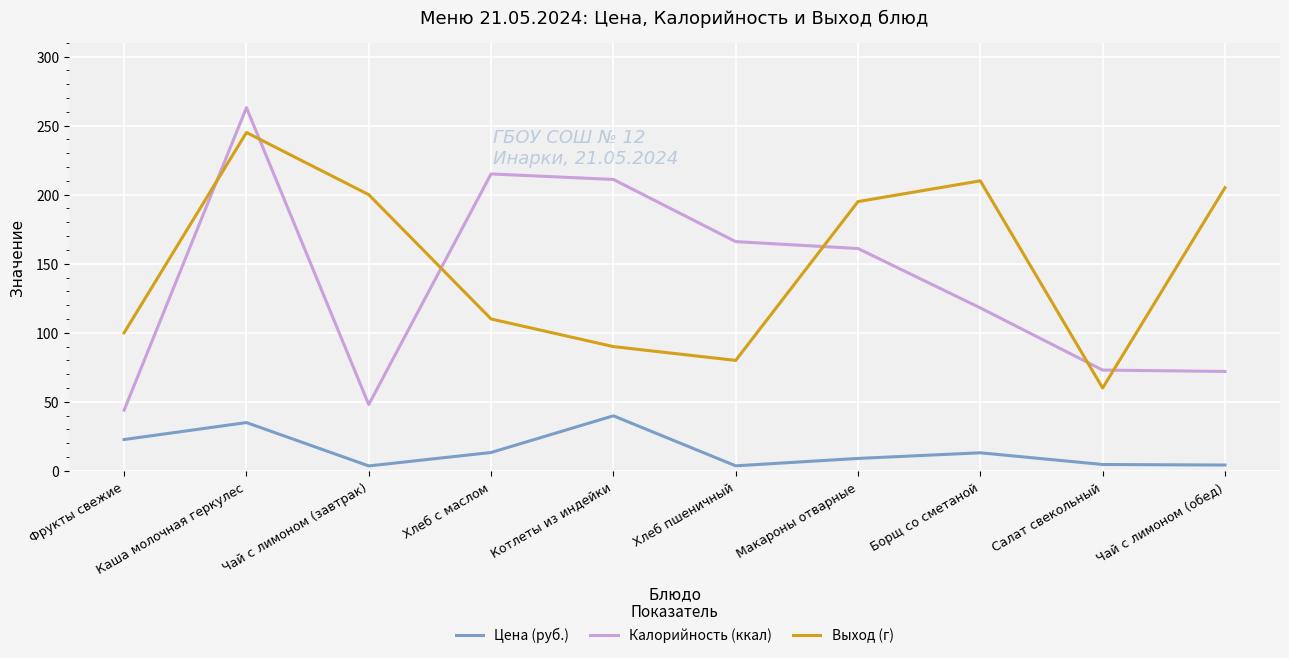

What is the difference between the maximum and minimum values in the Калорийность (ккал) series?

219.0